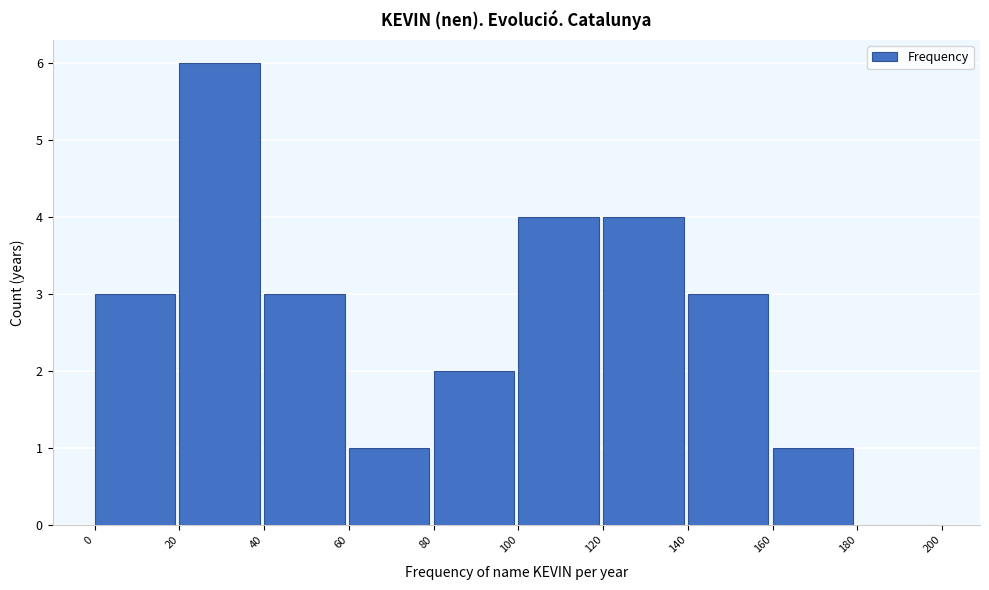

What is the height of the bar covering 100 to 120 on the x-axis? The values are not printed on the chart, so give them approximately, as read against the axis.

4